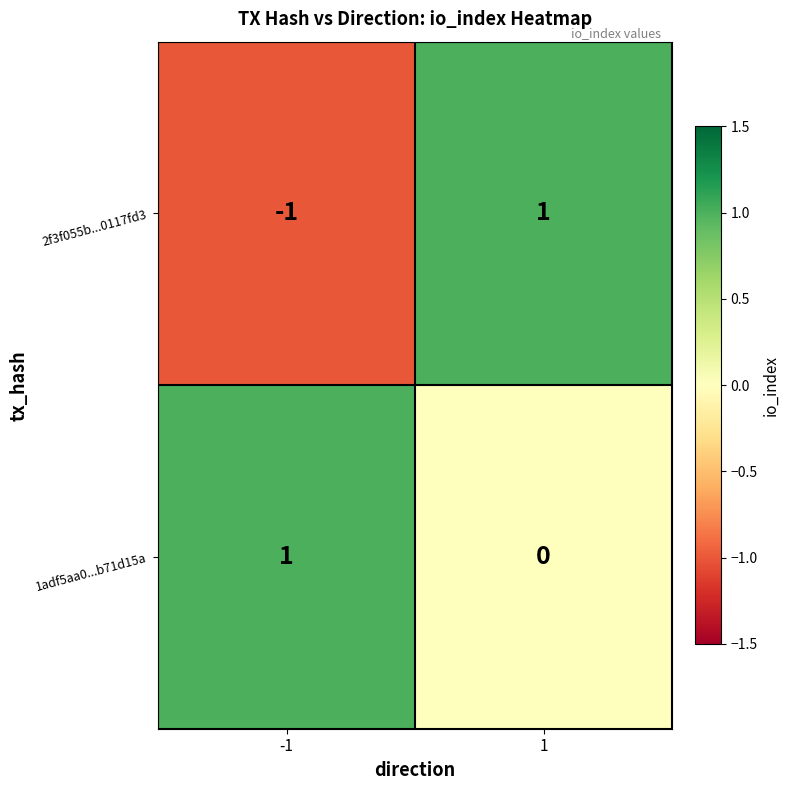

Is it true that 1adf5aa0...b71d15a equals 0 at 1?

True